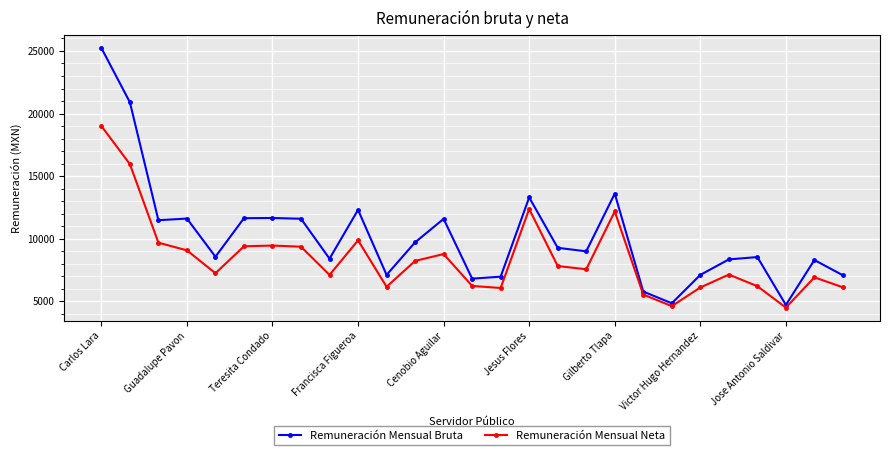

At how many categories does at least one series exceed 22170?

1